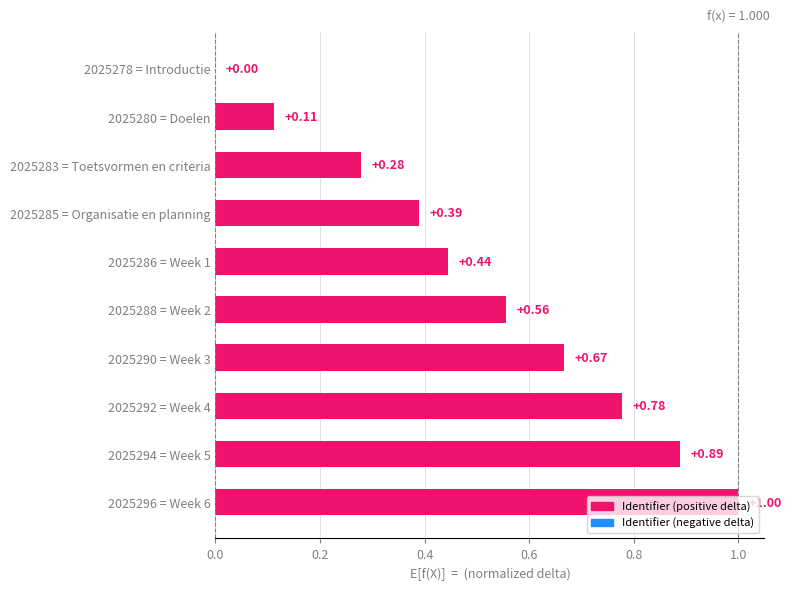

Count the number of categories in the chart.

10